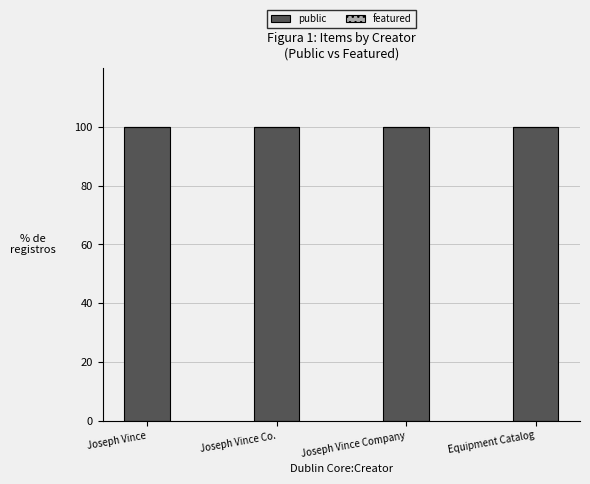

Rank the series at Equipment Catalog from lowest to highest value.

featured, public